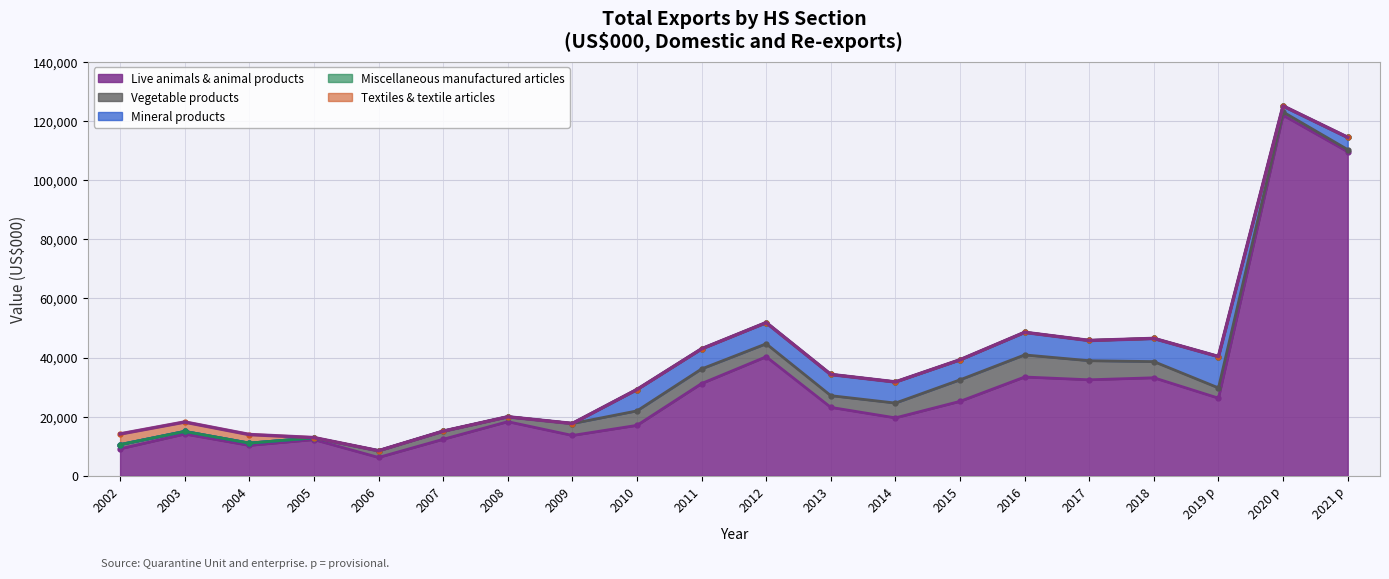

True or false: Mineral products and Textiles & textile articles intersect in this chart.

True